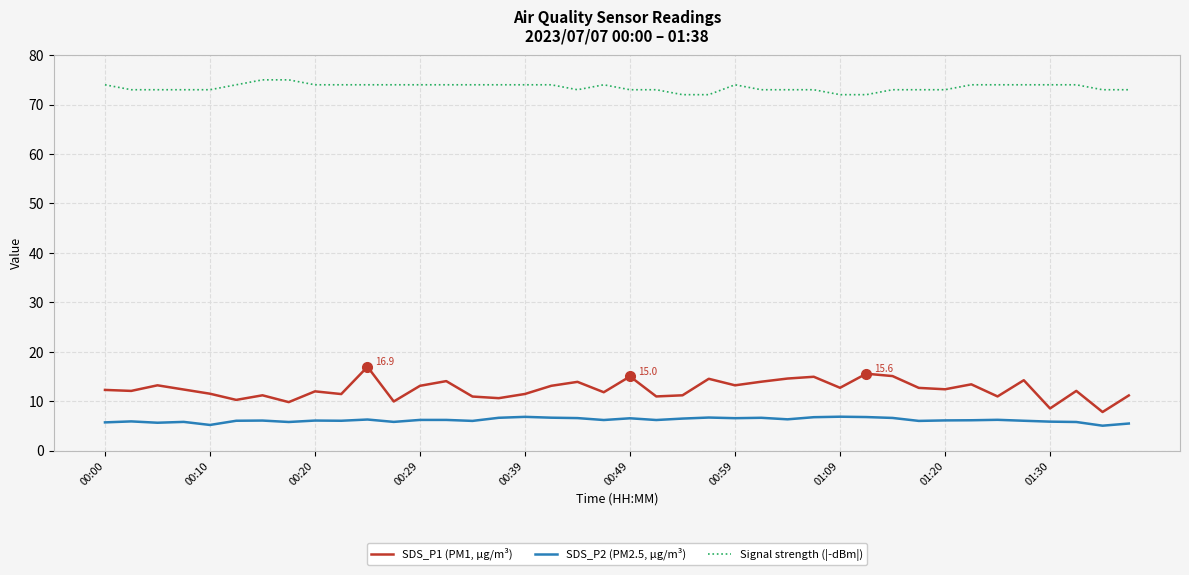

What is the minimum value for Signal strength (|-dBm|)?

72.0